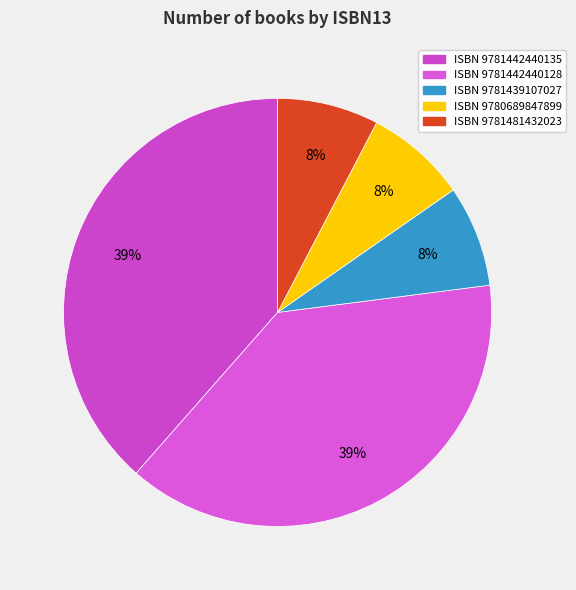

How many segments does this pie chart have?

5